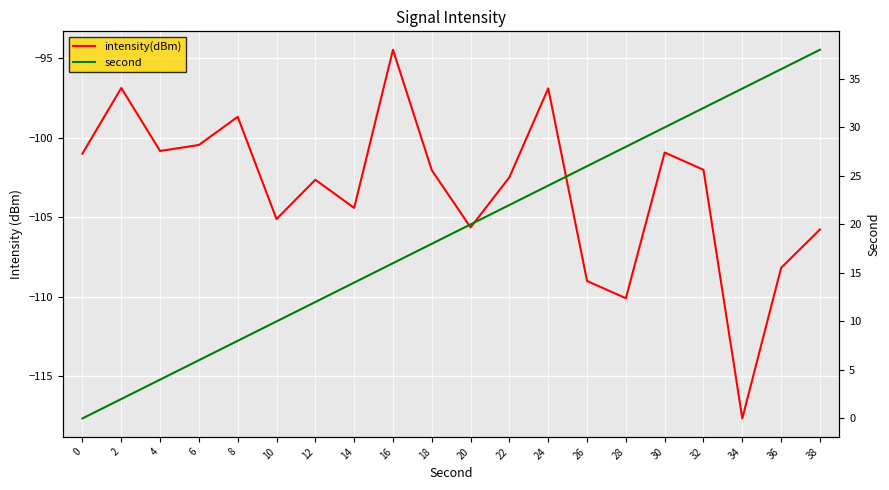

Between 0 and 14, which series saw the biggest shift?

second